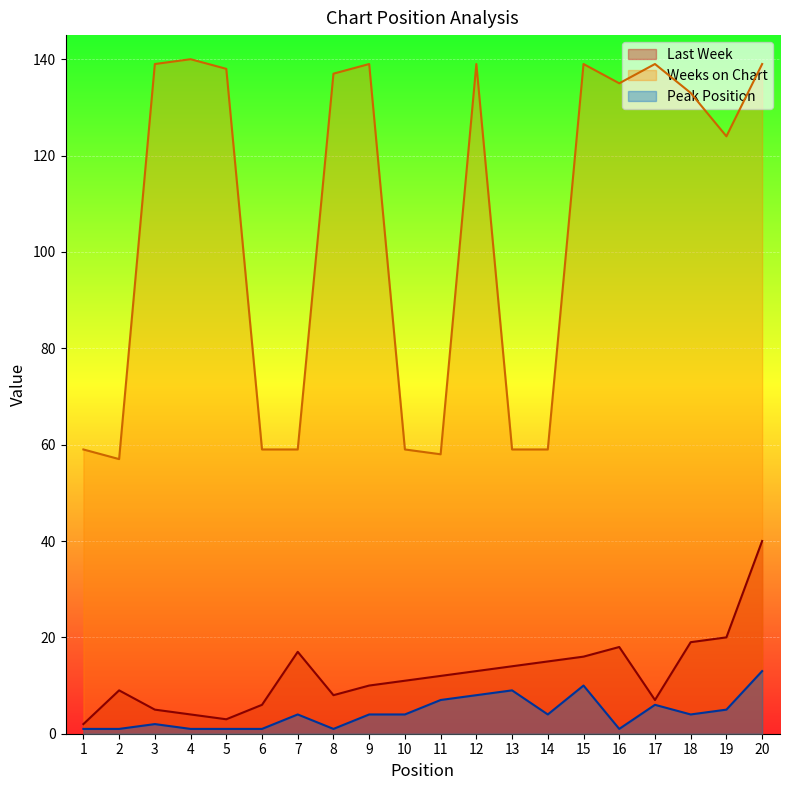

In Peak Position, how many points are higher than both neighbors (excluding endpoints)?

5